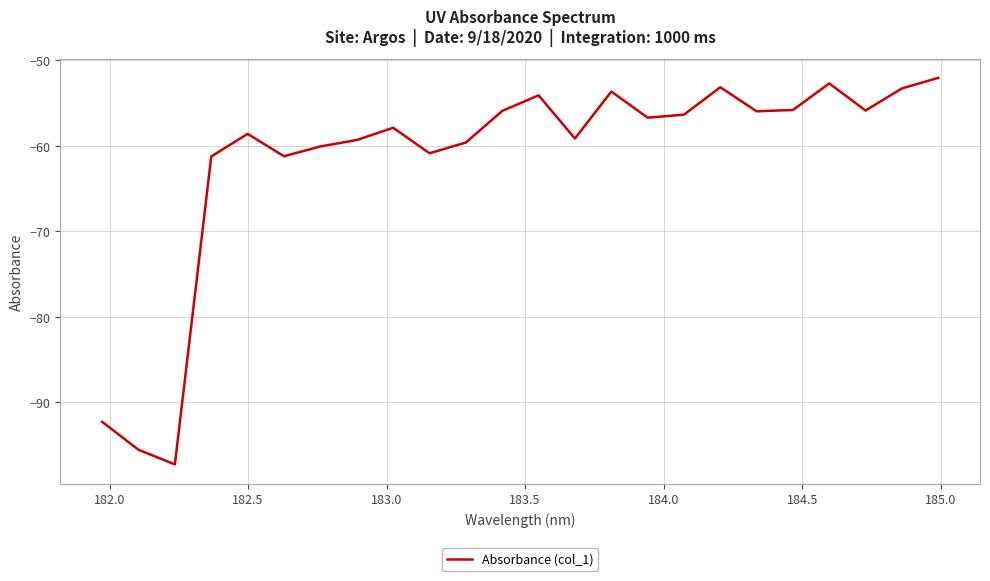

What is the maximum value shown in the chart?

-52.1